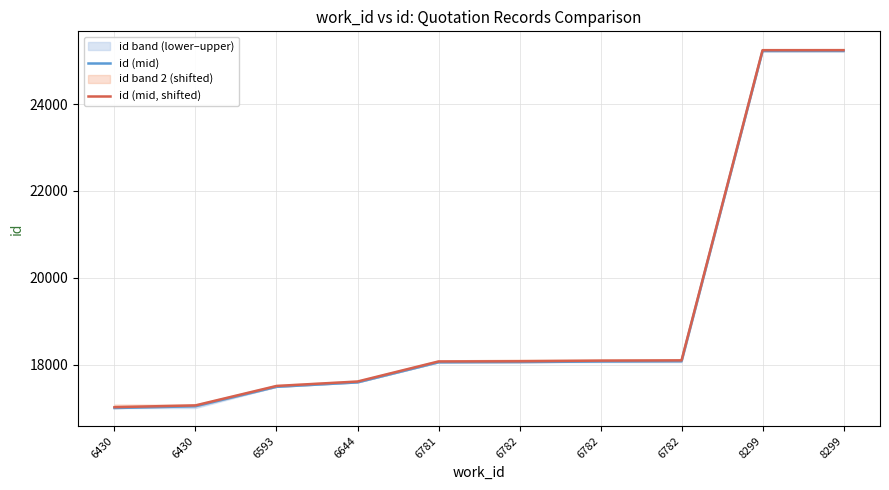

What are all the series names shown in the legend?

id (mid), id (mid, shifted)